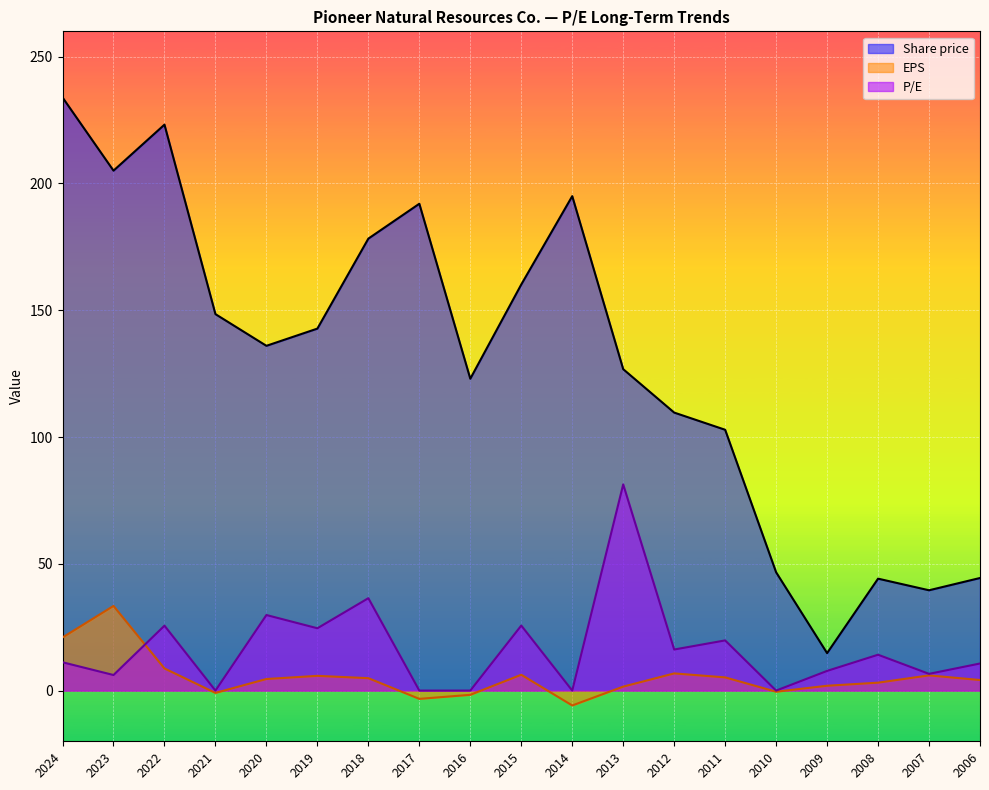

List the series in order of their peak value, lowest first.

EPS, P/E, Share price